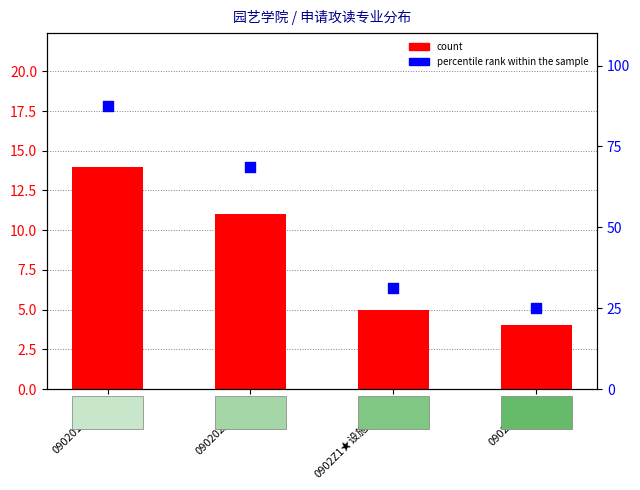

Which series has the largest total across all categories?

percentile rank within the sample